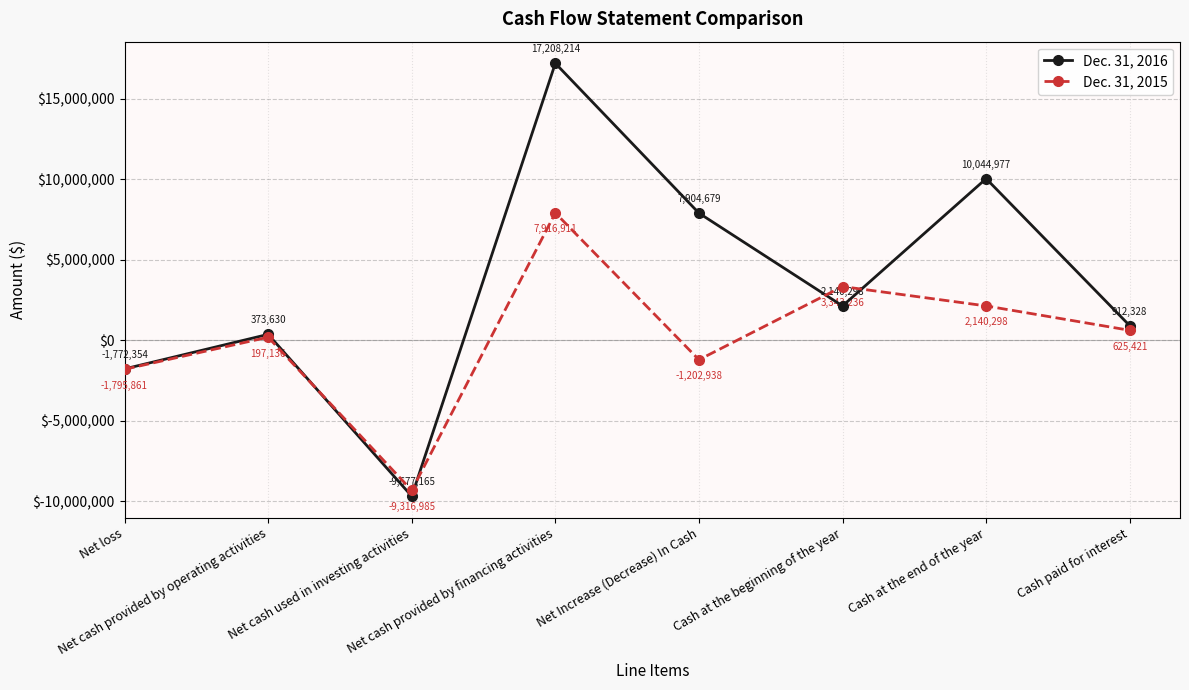

True or false: Dec. 31, 2015 and Dec. 31, 2016 cross at least once.

True